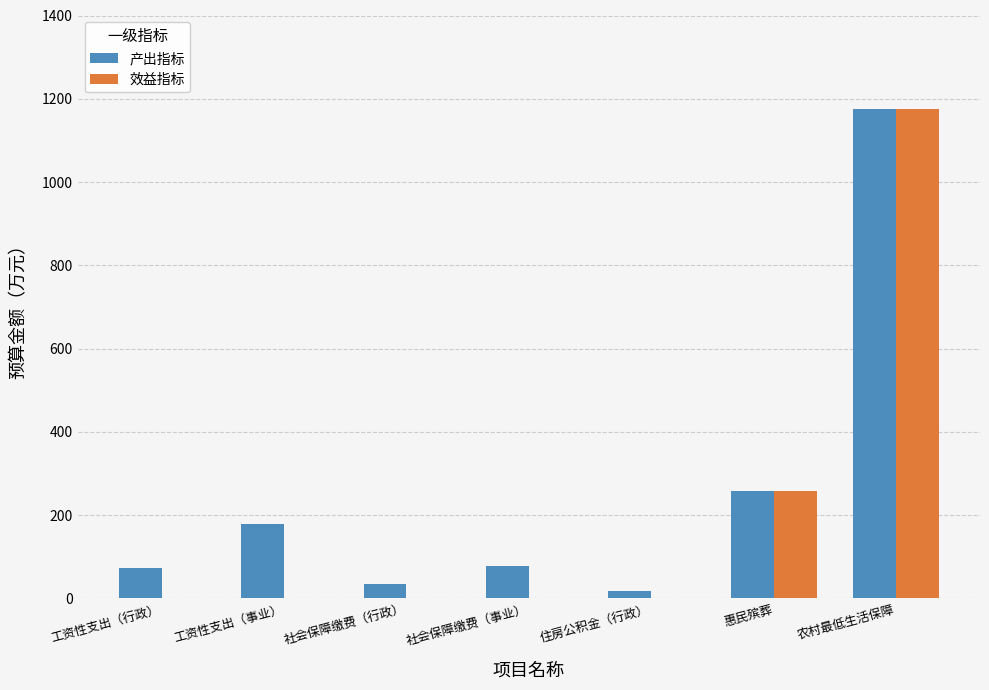

At which category is the sum across all series the highest?

农村最低生活保障